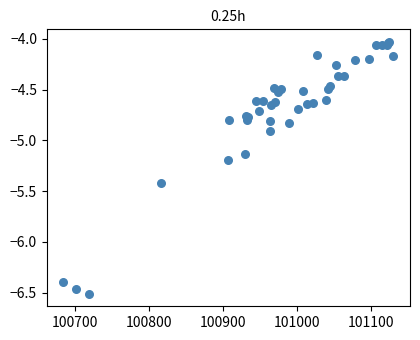

What Y value in the scatter plot is closest to -5?

-4.9